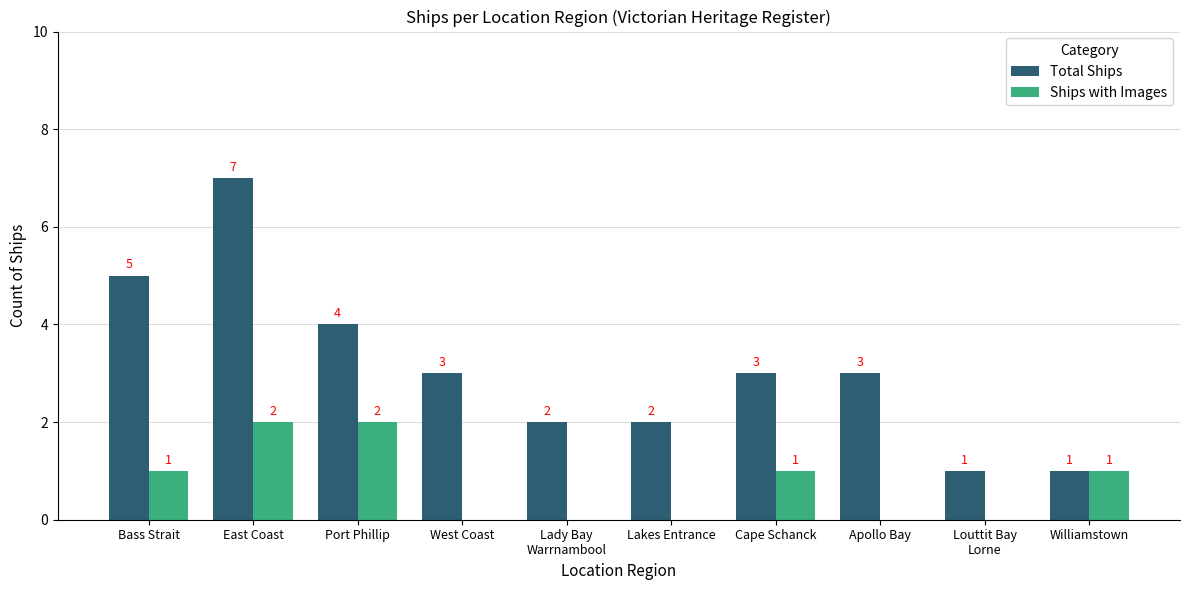

What is the difference between the Total Ships values at Bass Strait and Lady Bay
Warrnambool?

3